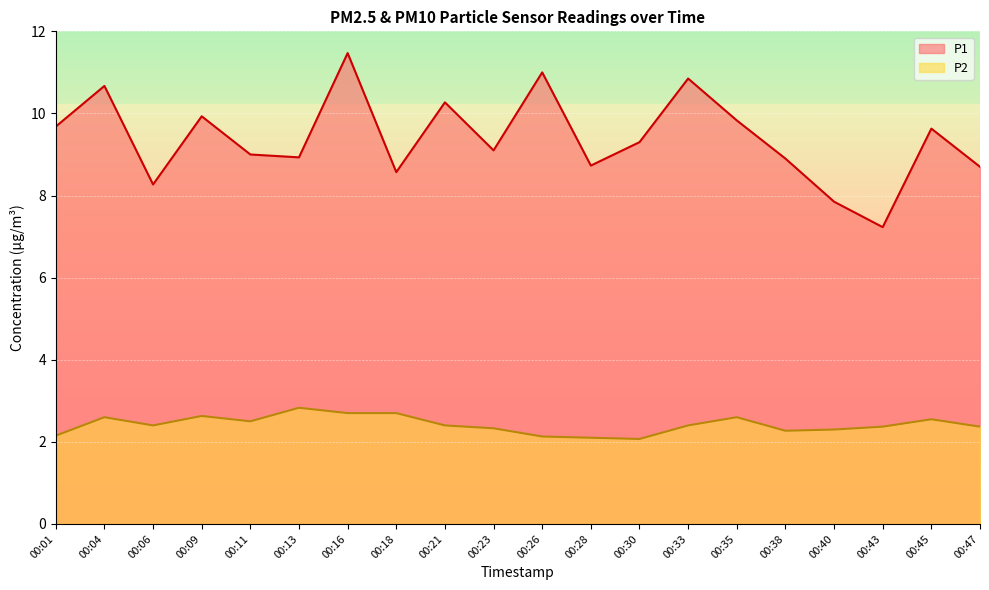

Where is the first local minimum for P1?

00:06